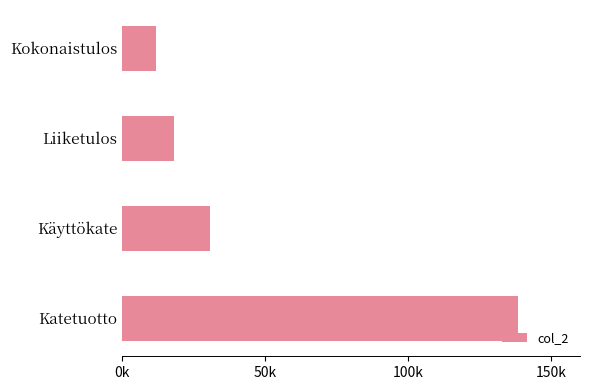

Does the chart contain any negative values?

No